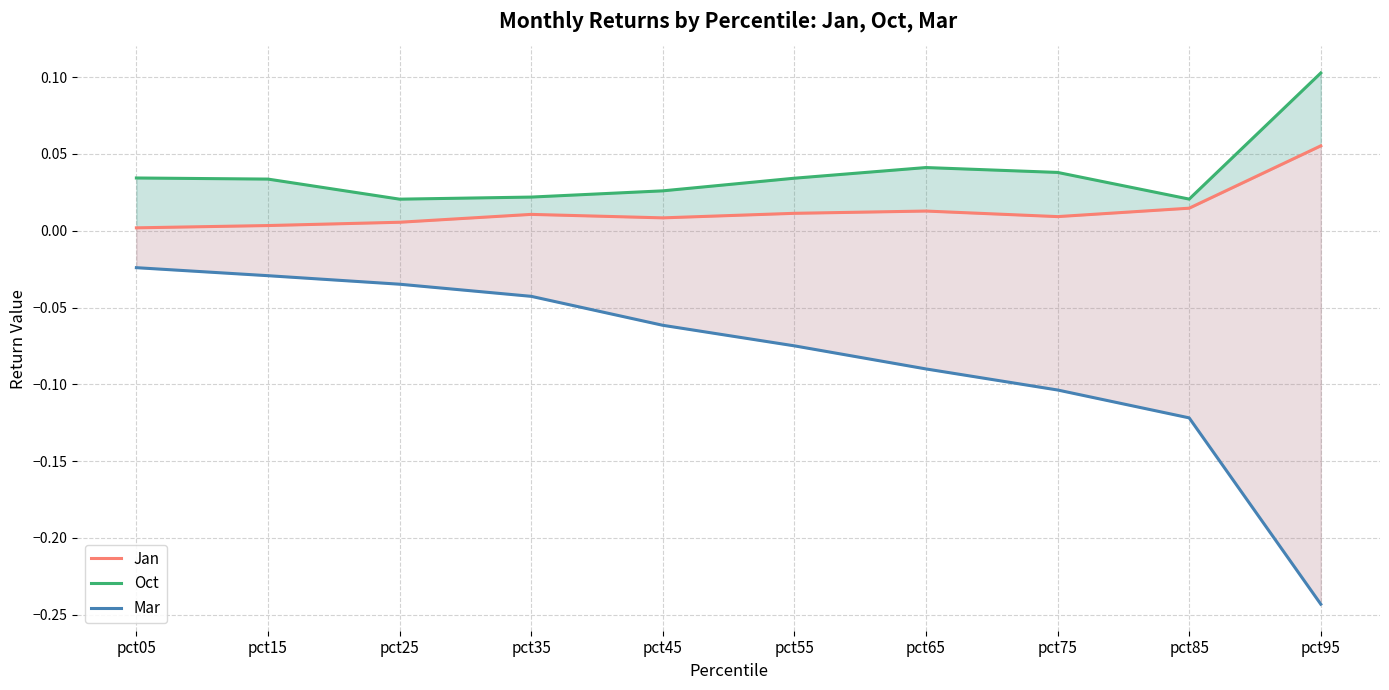

Is this an area chart (filled region under the line)?

No